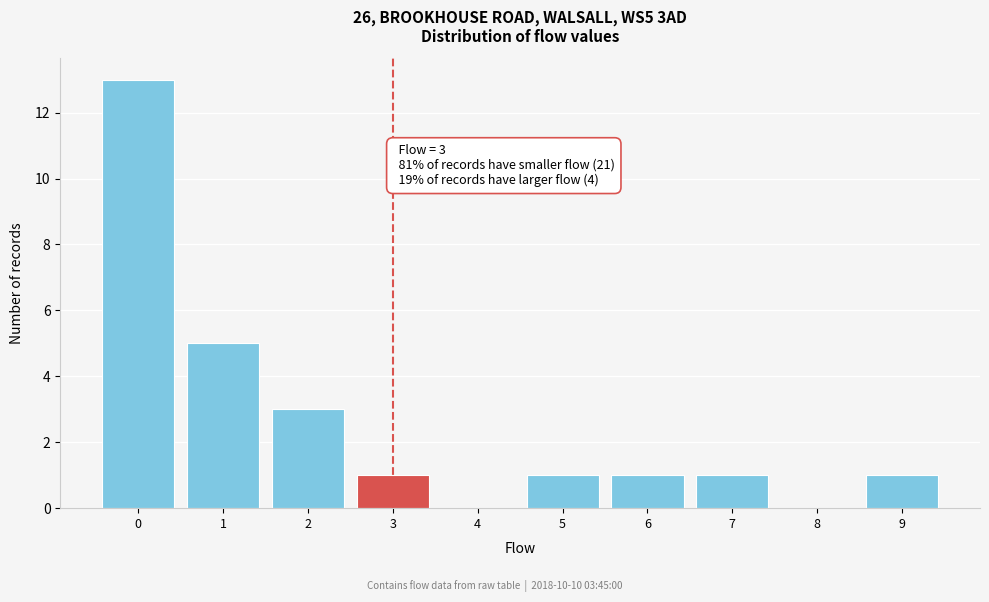

Reading right to left, list all the values displayed in this chart.

9=1	8=0	7=1	6=1	5=1	4=0	3=1	2=3	1=5	0=13